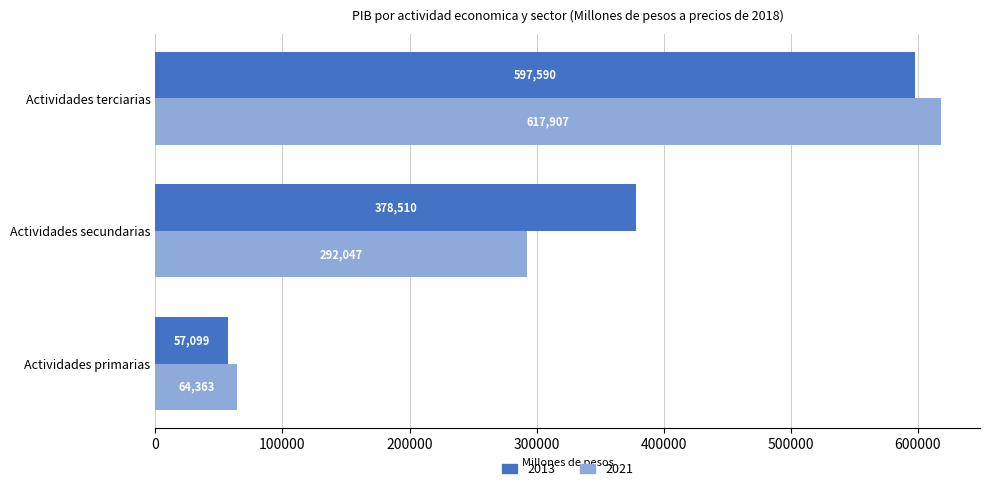

Is it true that 2013 equals 251515.3 at Actividades terciarias?

False